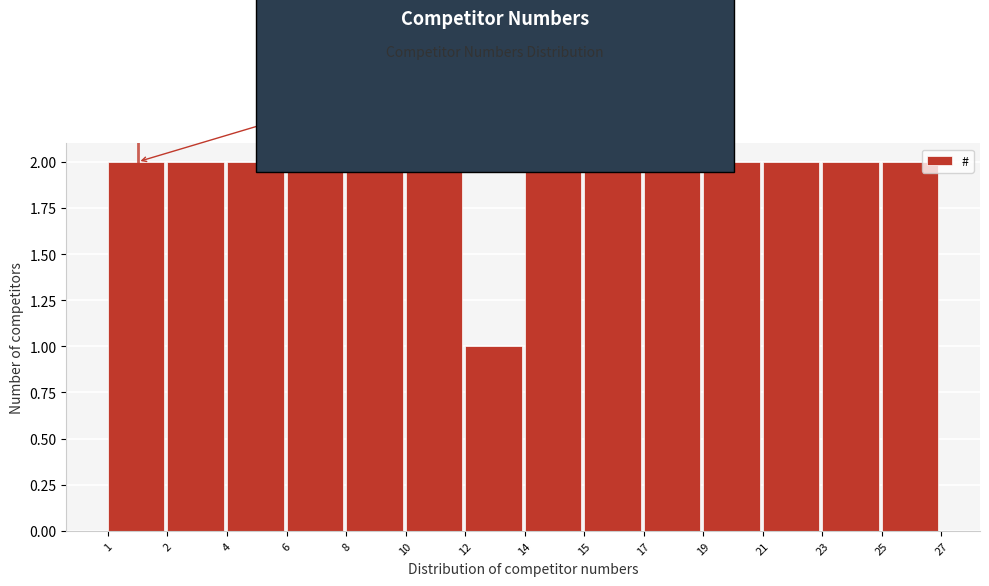

Reading right to left, list all the values displayed in this chart.

25=2	23=2	21=2	19=2	17=2	15=2	14=2	12=1	10=2	8=2	6=2	4=2	2=2	1=2